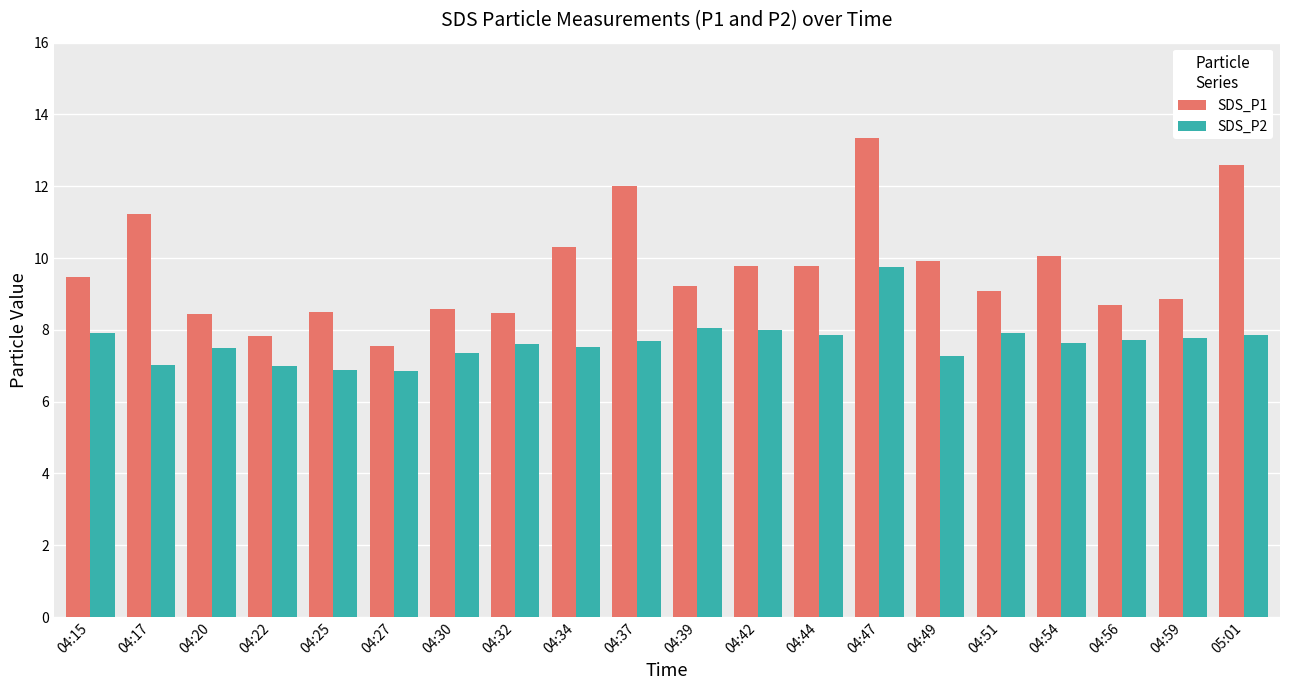

What is the average value of the SDS_P1 series?

9.7